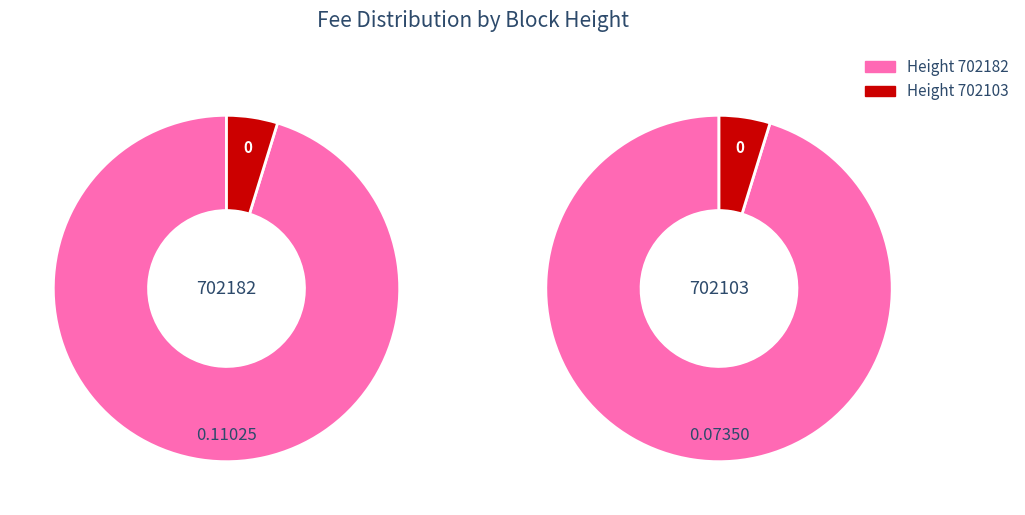

To the nearest percent, what percentage of the pie is 702103?

40%